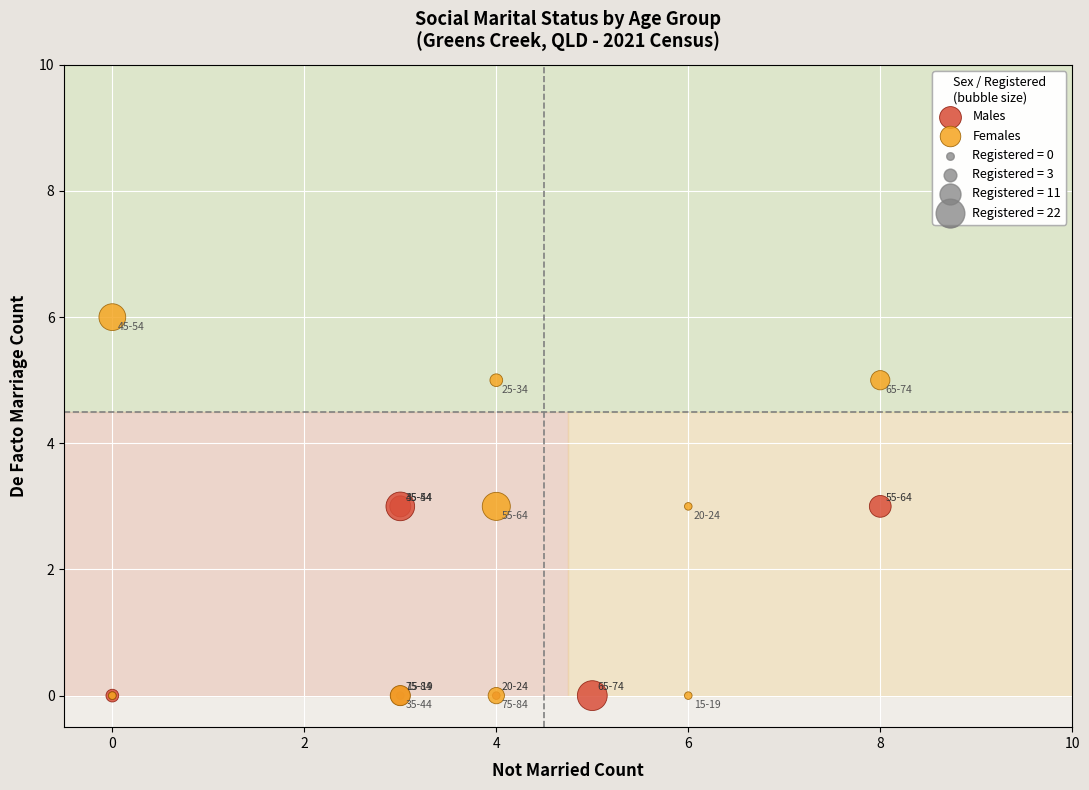

Which series reaches the maximum Y coordinate?

Females